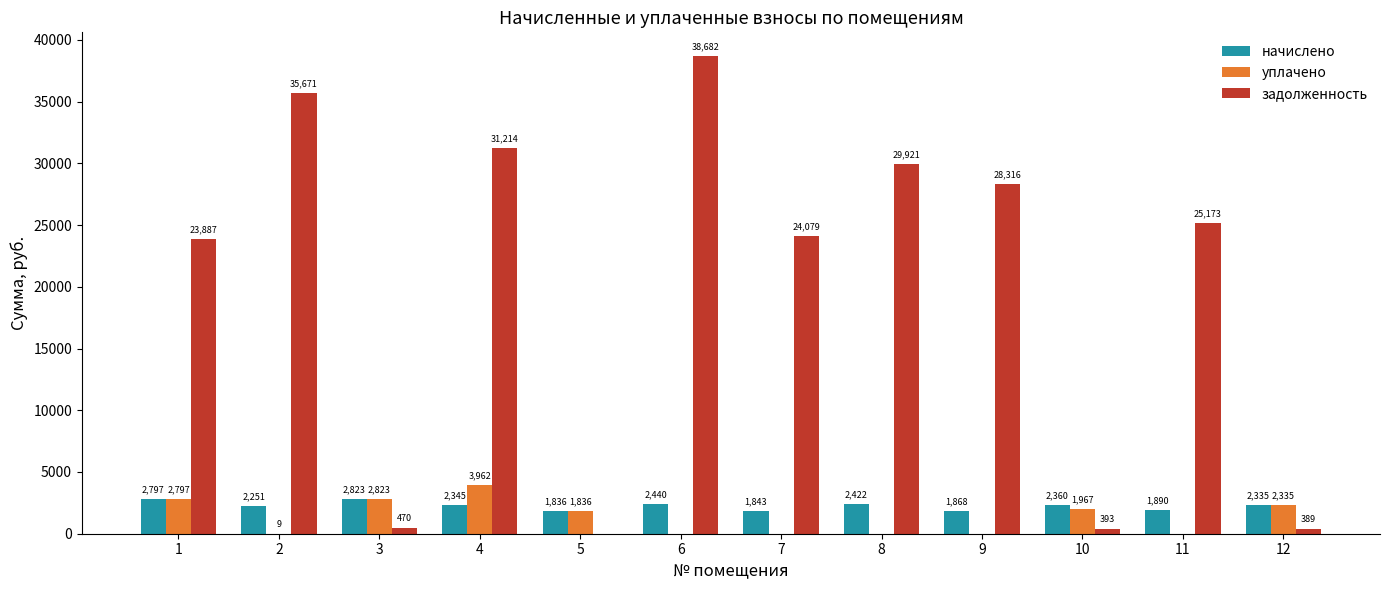

How many groups of bars are there?

12